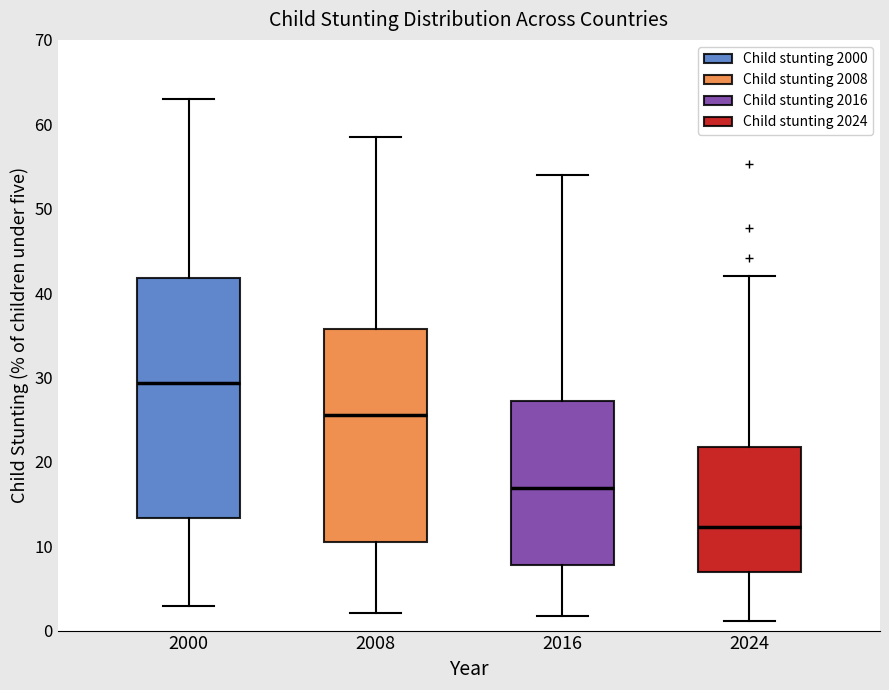

Where does the median line of the box at x = 2016 sit on the y-axis? The values are not printed on the chart, so give them approximately, as read against the axis.

17